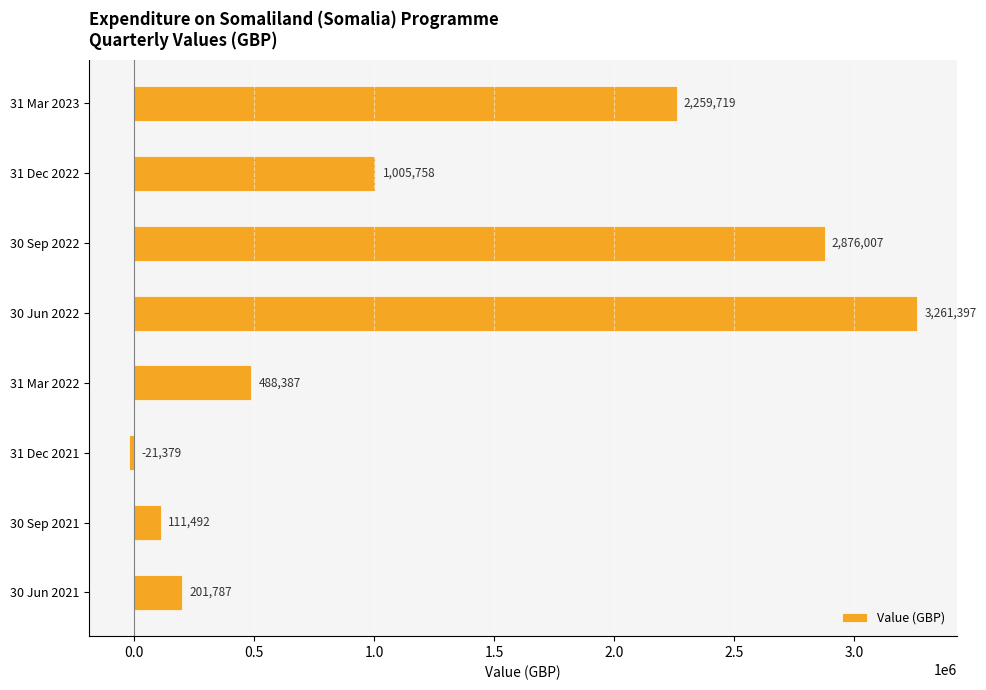

Where is the data nearest to the value 1620008?

31 Dec 2022